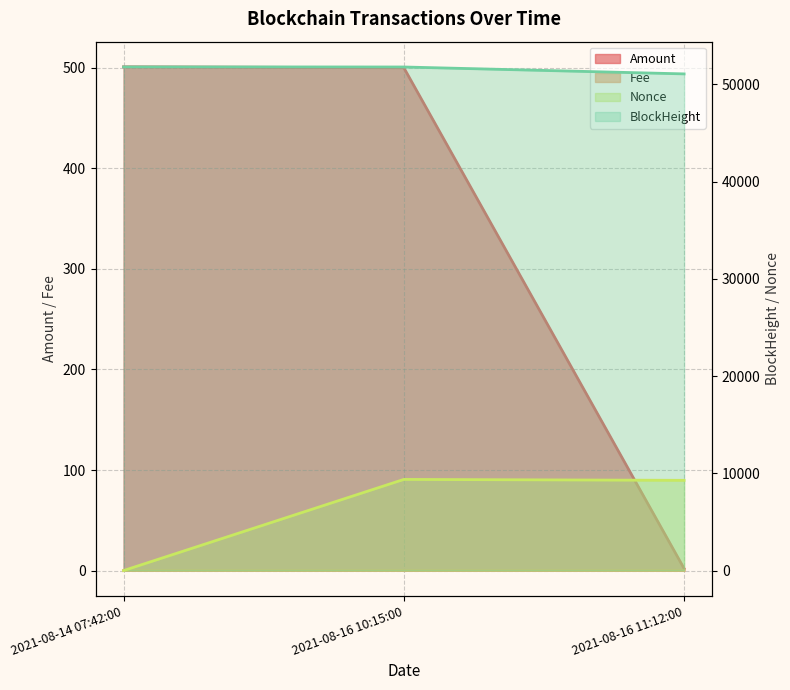

What is the value of the BlockHeight point at the 1st from the left?

51802.0